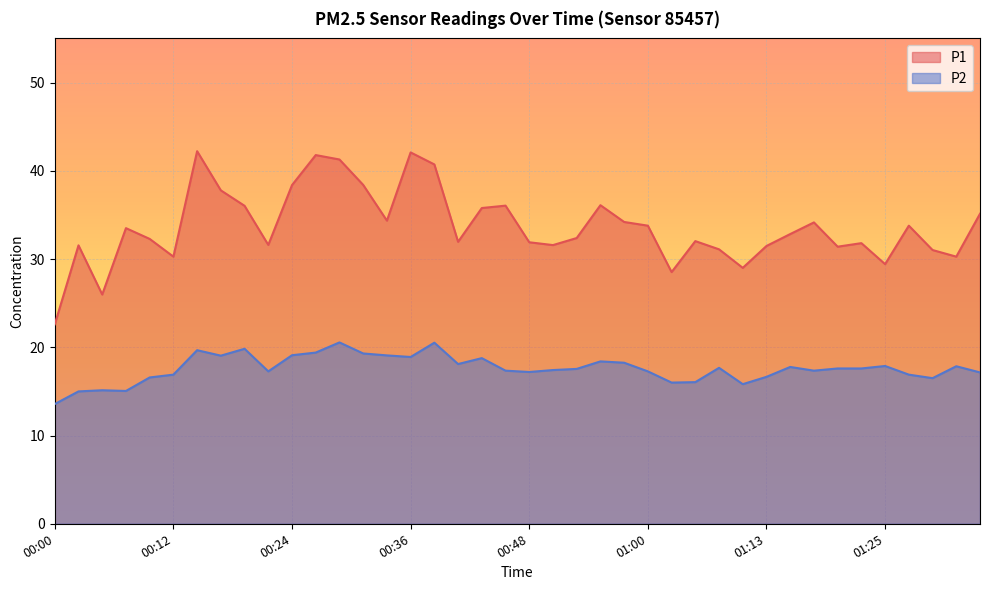

What position from the left is 00:19?

9